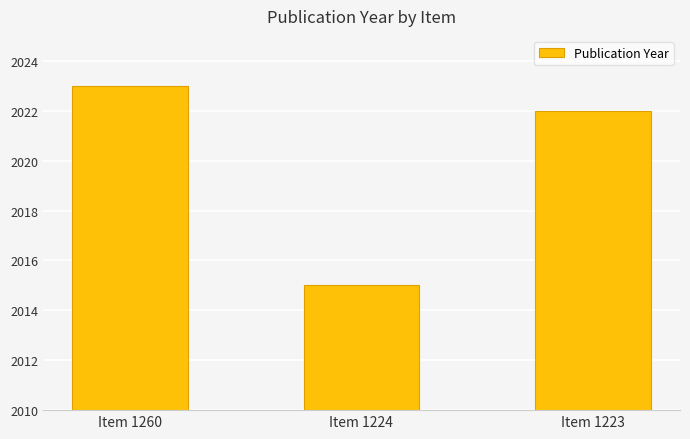

How many bars are there in total?

3